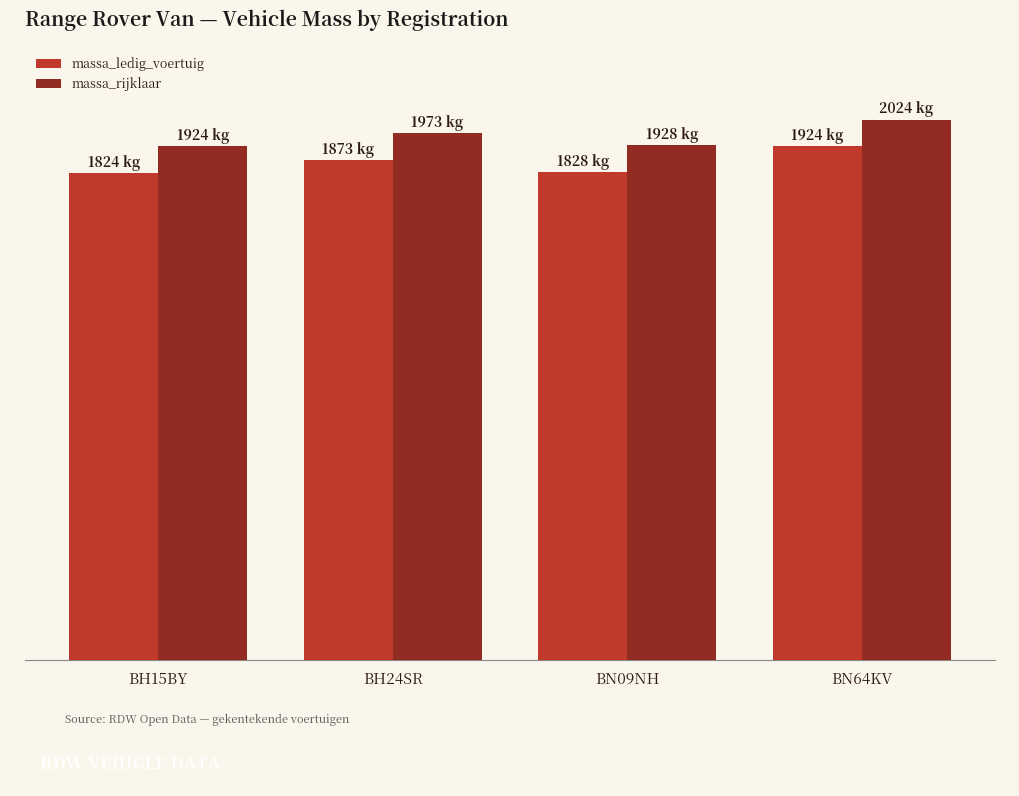

What is the average value of the massa_rijklaar series?

1962